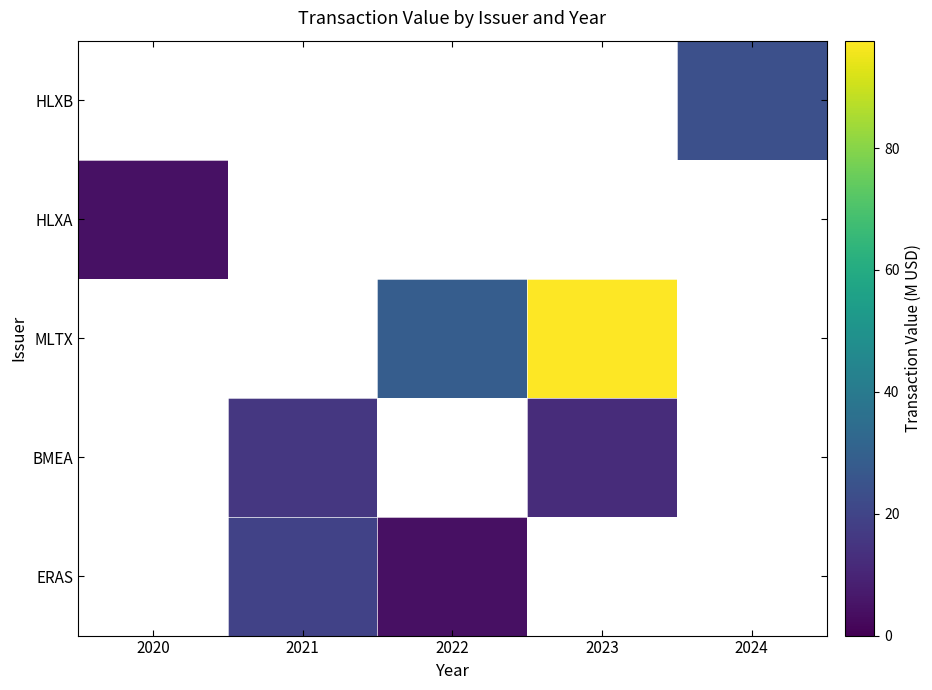

The ERAS series shows 0.0 at 2020. True or false?

True